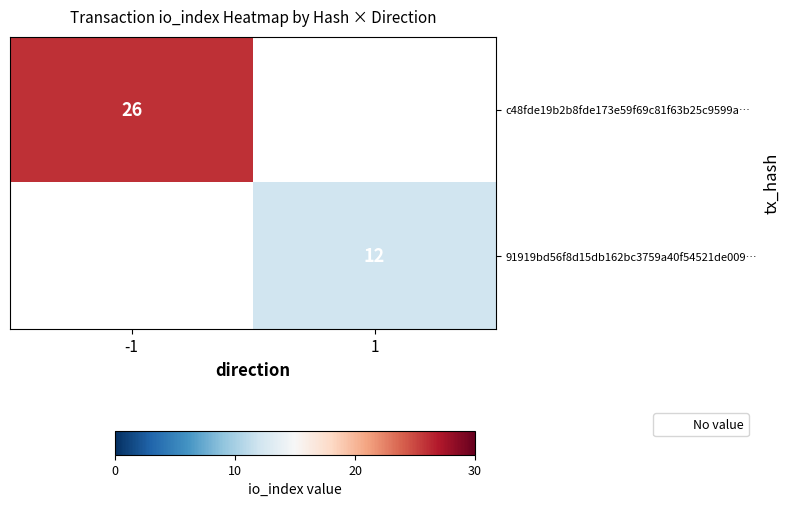

What is the smallest value displayed?

12.0